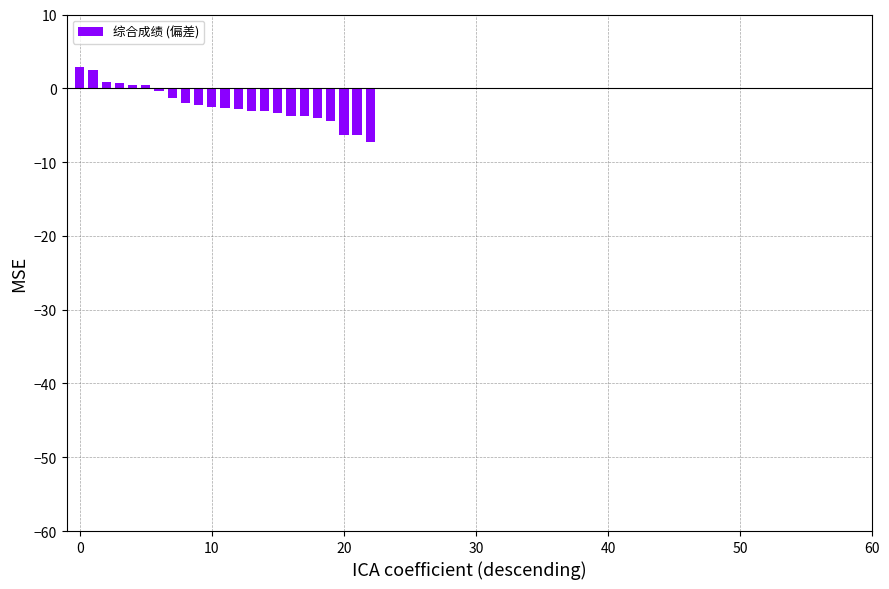

What is the sum of all values?

-51.4